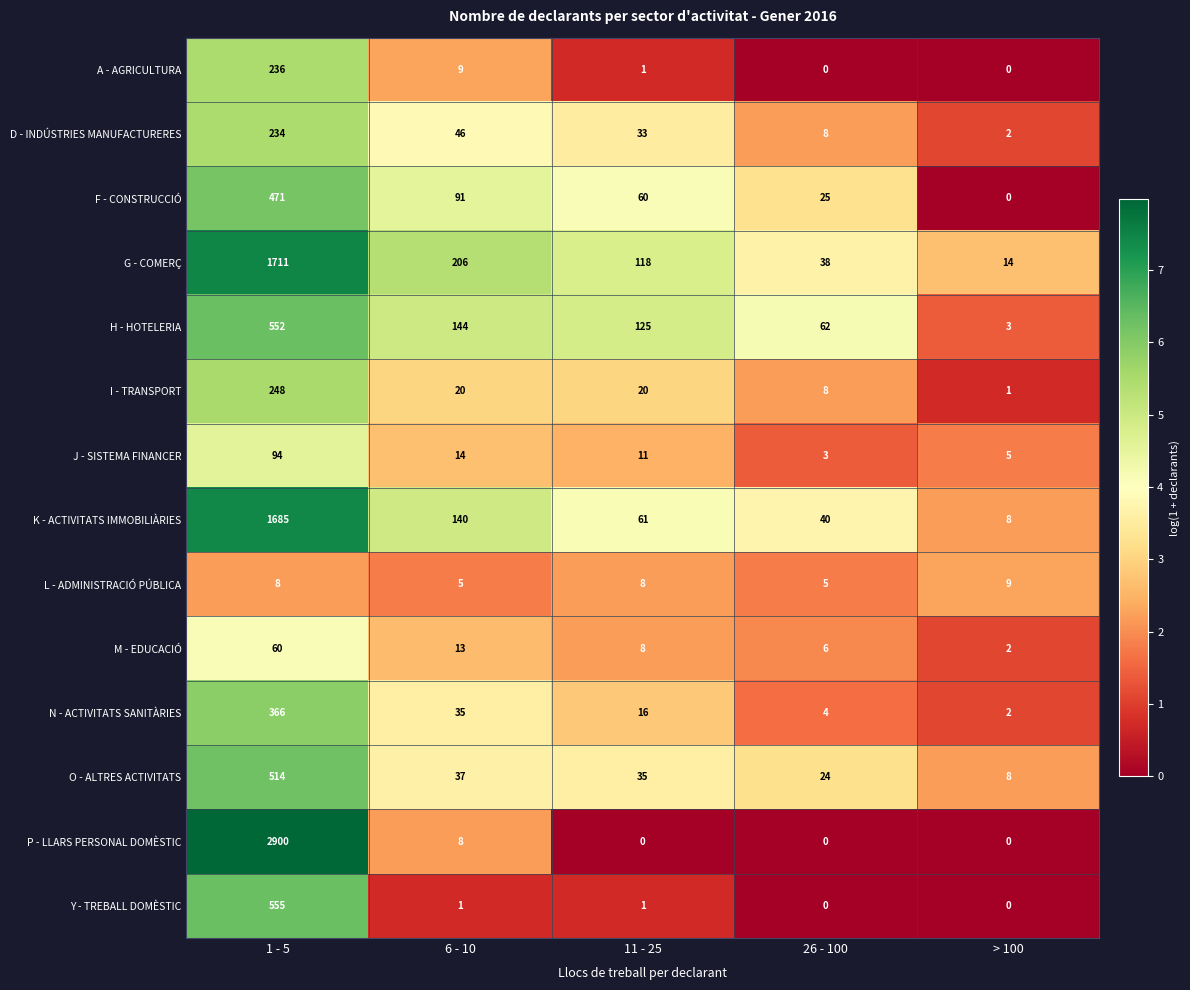

Which category has the highest value across all series?

1 - 5